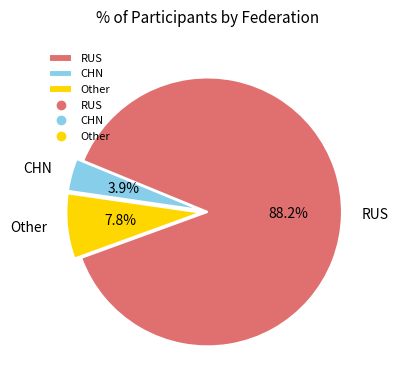

Between Other and RUS, which is larger?

RUS